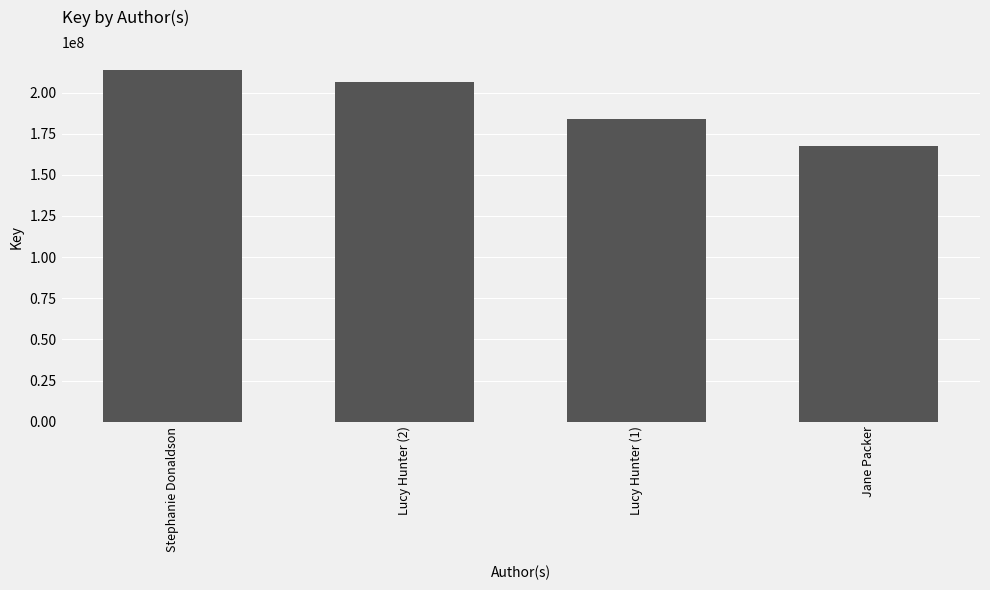

At which category does the chart reach its minimum across all series?

Jane Packer